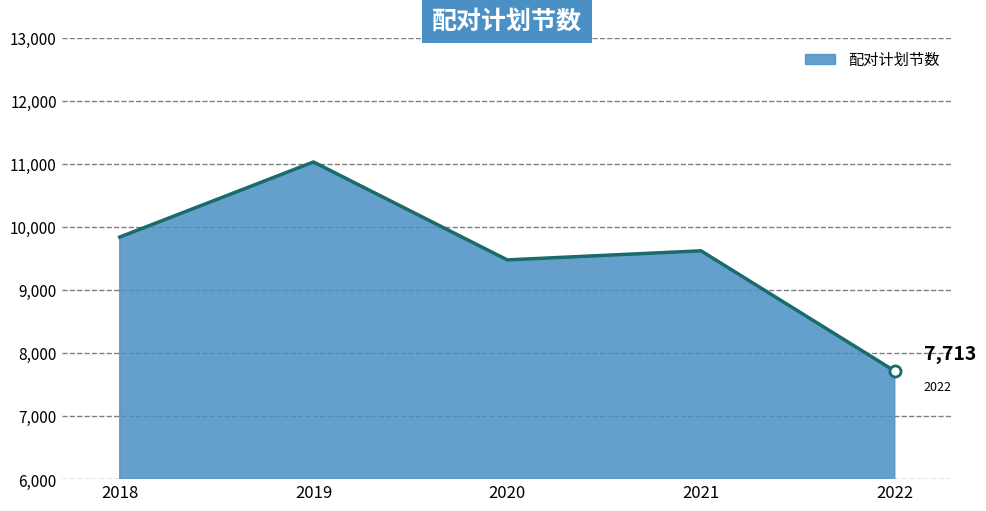

How many interior local peaks (higher than both neighbors) does the data have?

2